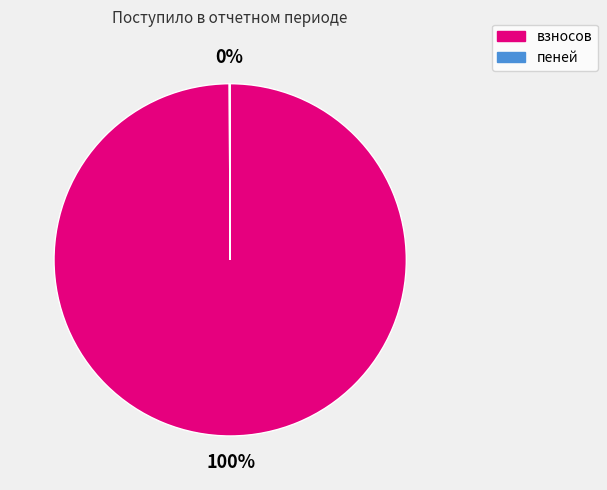

What is the majority slice?

взносов